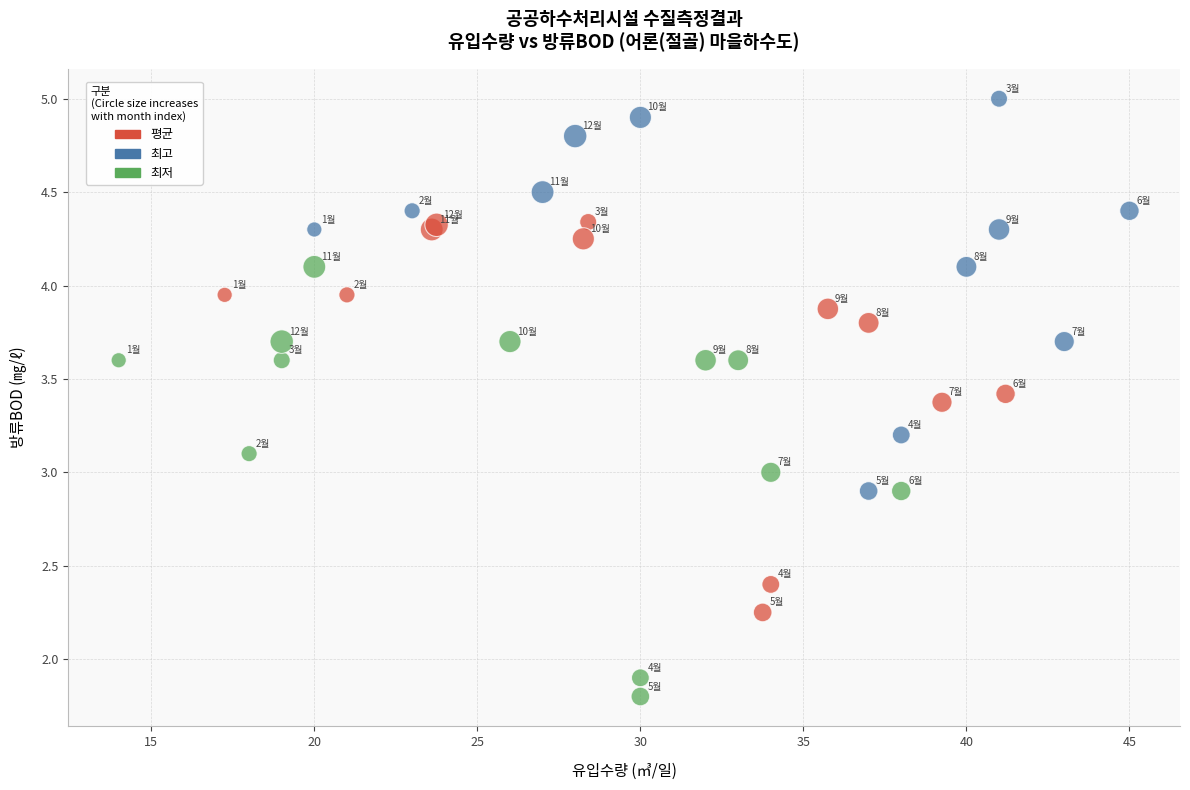

Which series has the widest spread of Y values?

최저